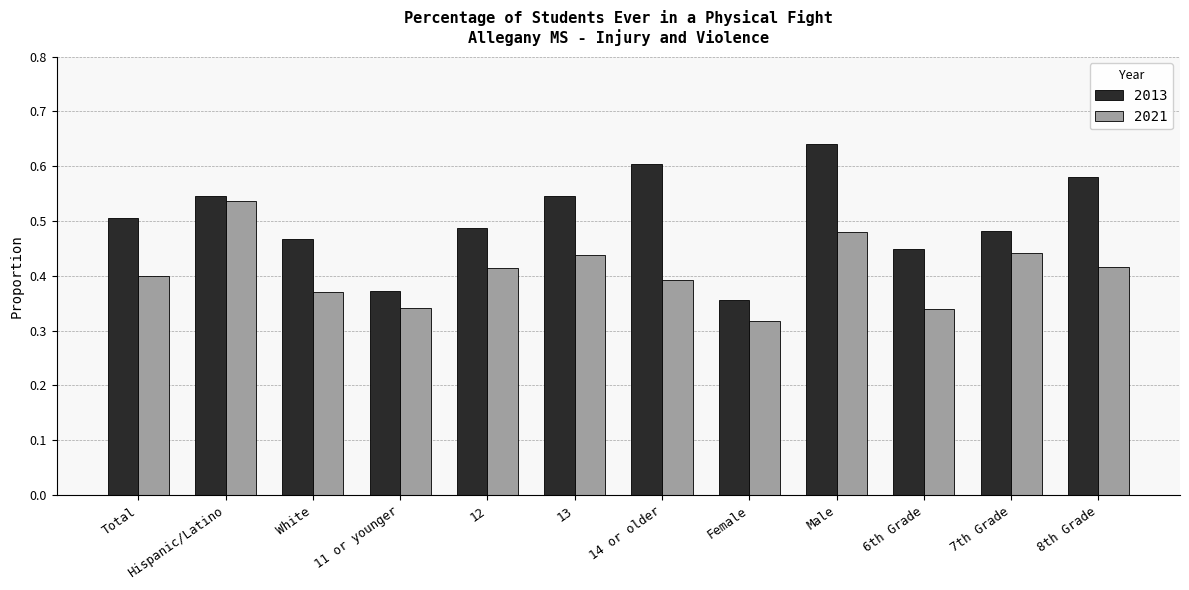

Which series has the largest total across all categories?

2013